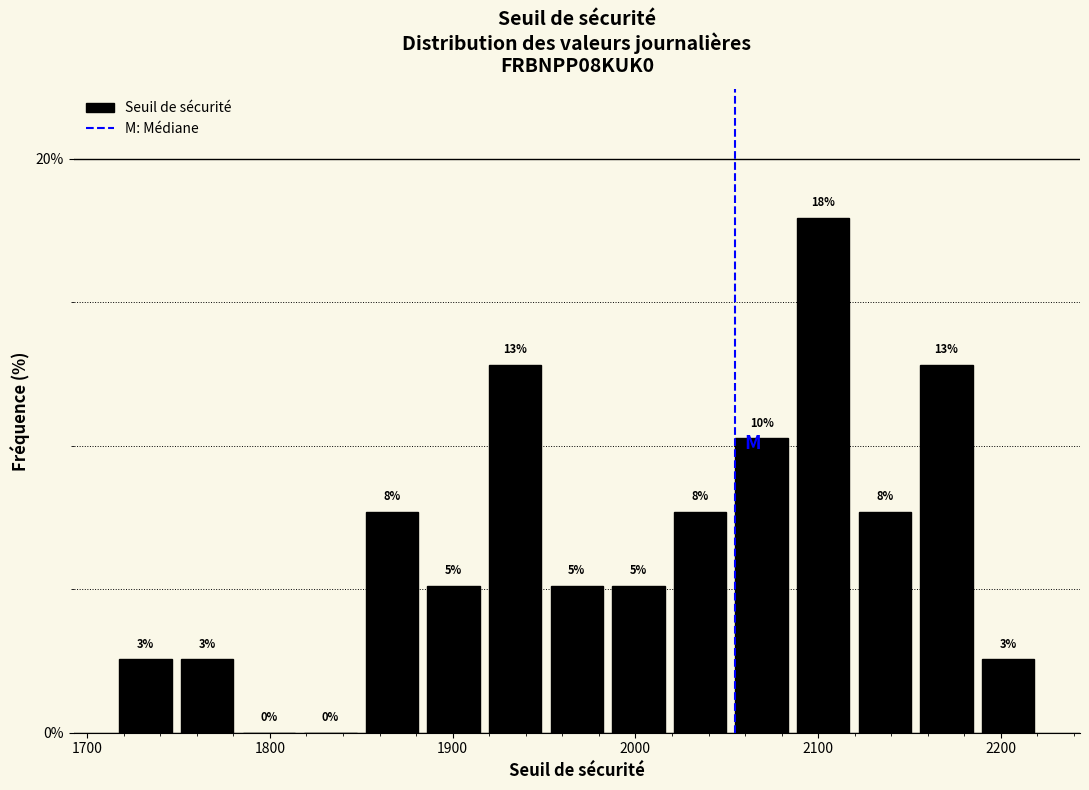

Read against the x-axis, roughly where is the centre of the tallest bar?

2100